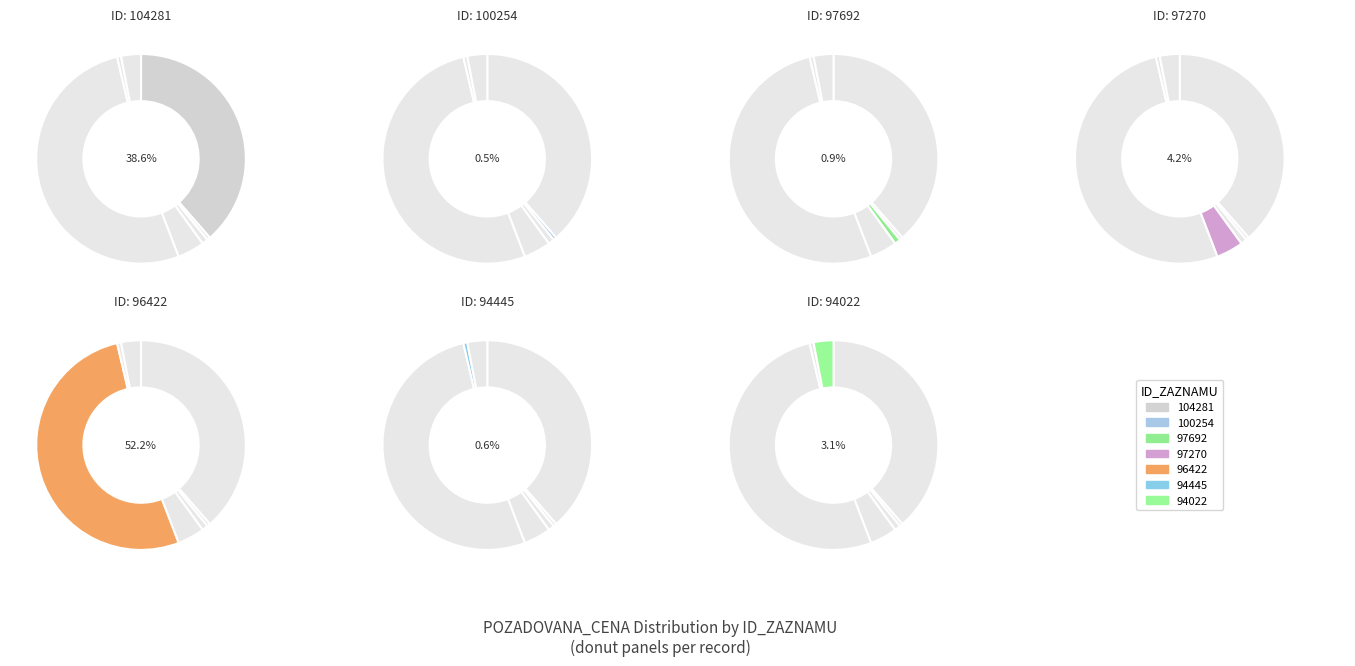

What is the largest slice in the pie chart?

96422